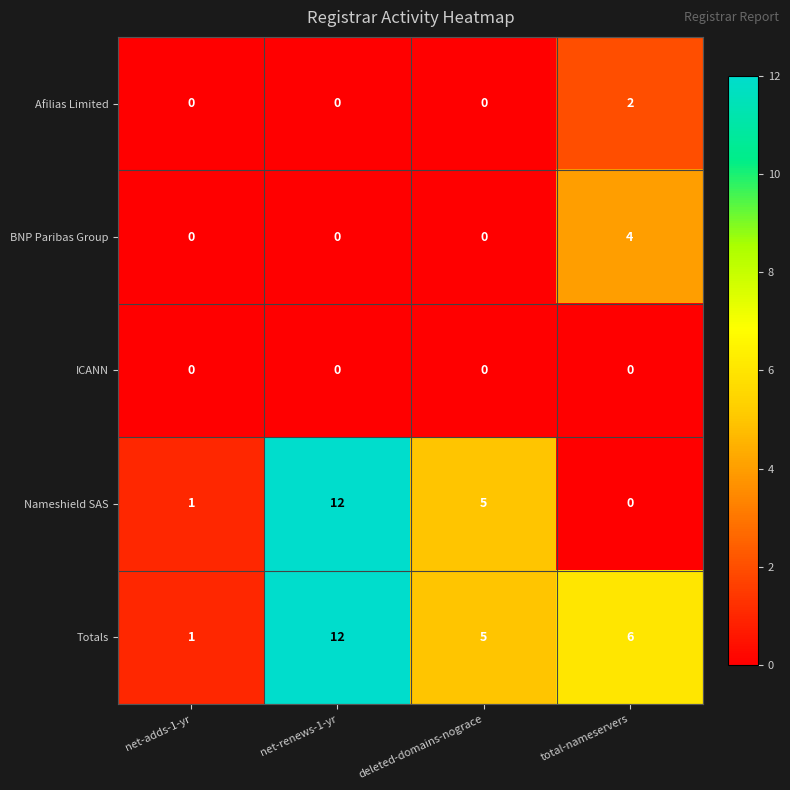

At which category is the sum across all series the highest?

net-renews-1-yr